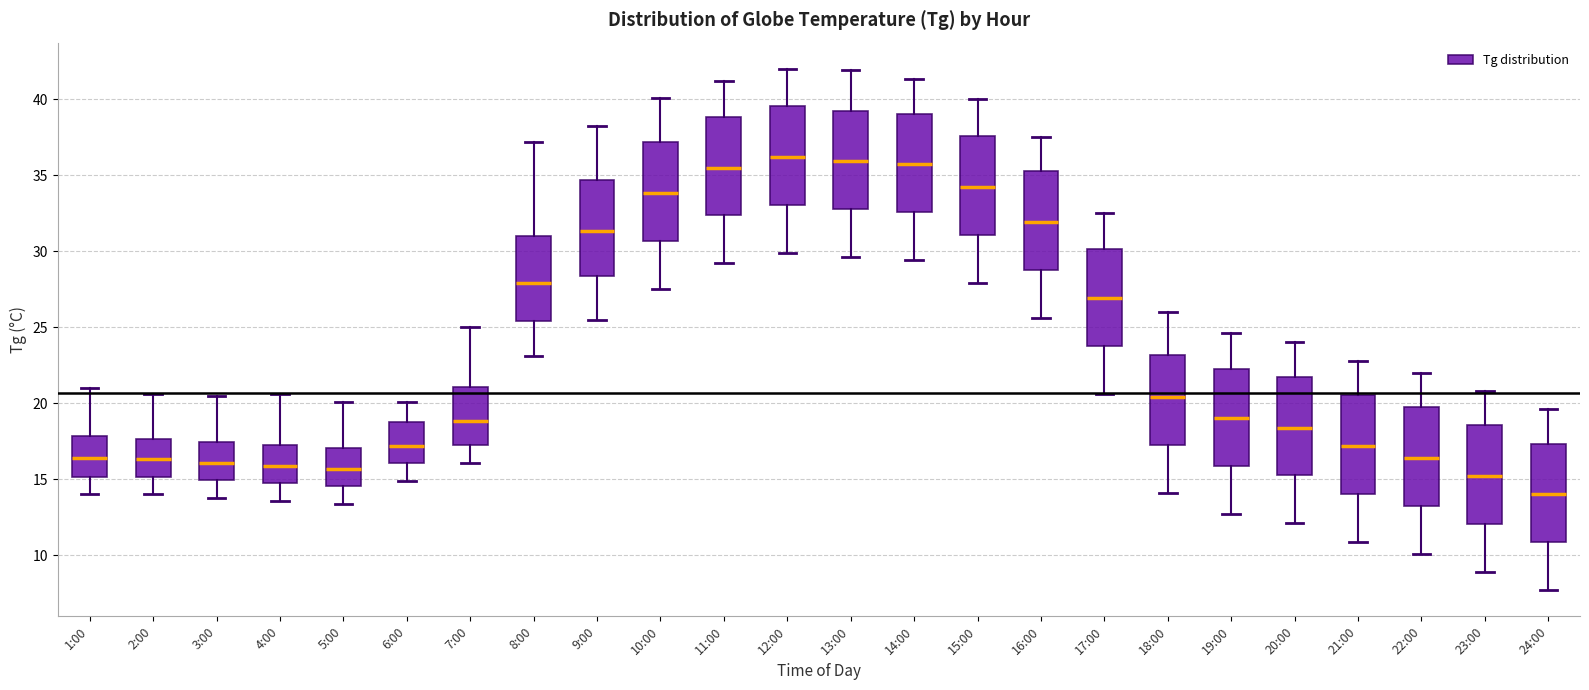

Which box's median line is the lowest?

24:00